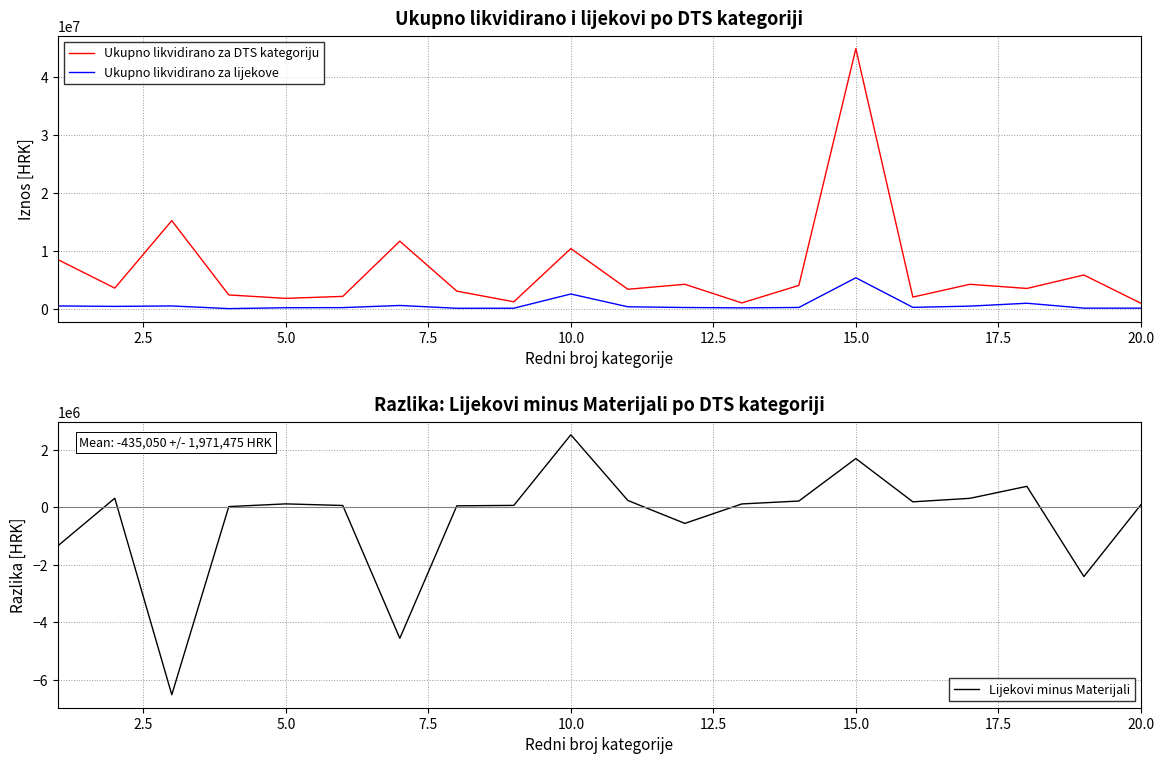

True or false: Ukupno likvidirano za DTS kategoriju and Lijekovi minus Materijali cross at least once.

False